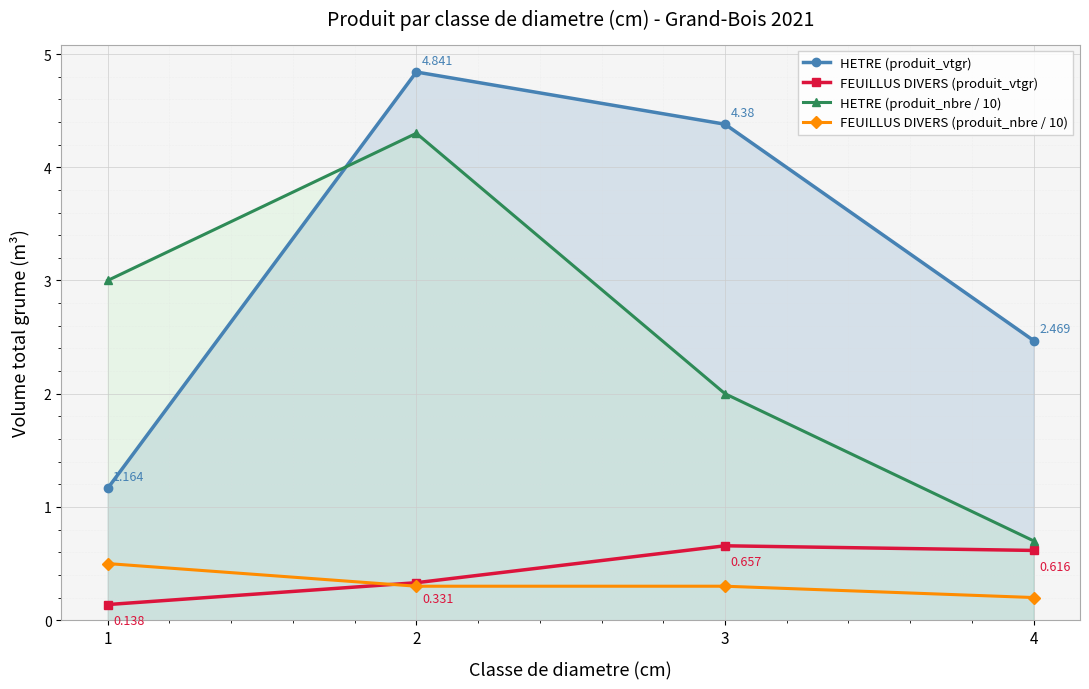

What are all the series names shown in the legend?

HETRE (produit_vtgr), FEUILLUS DIVERS (produit_vtgr), HETRE (produit_nbre / 10), FEUILLUS DIVERS (produit_nbre / 10)